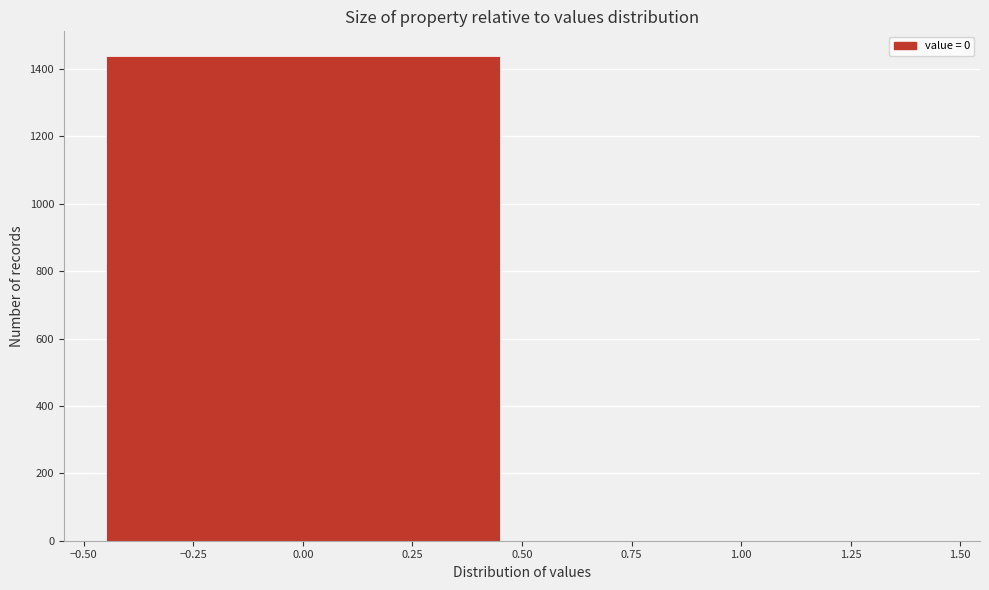

Reading left to right, transcribe this chart: for each bar, give the range it covers on the x-axis and its height. The values are not printed on the chart, so give them approximately, as read against the axis.

-0.50 to 0.50: 1440
0.50 to 1.50: 0